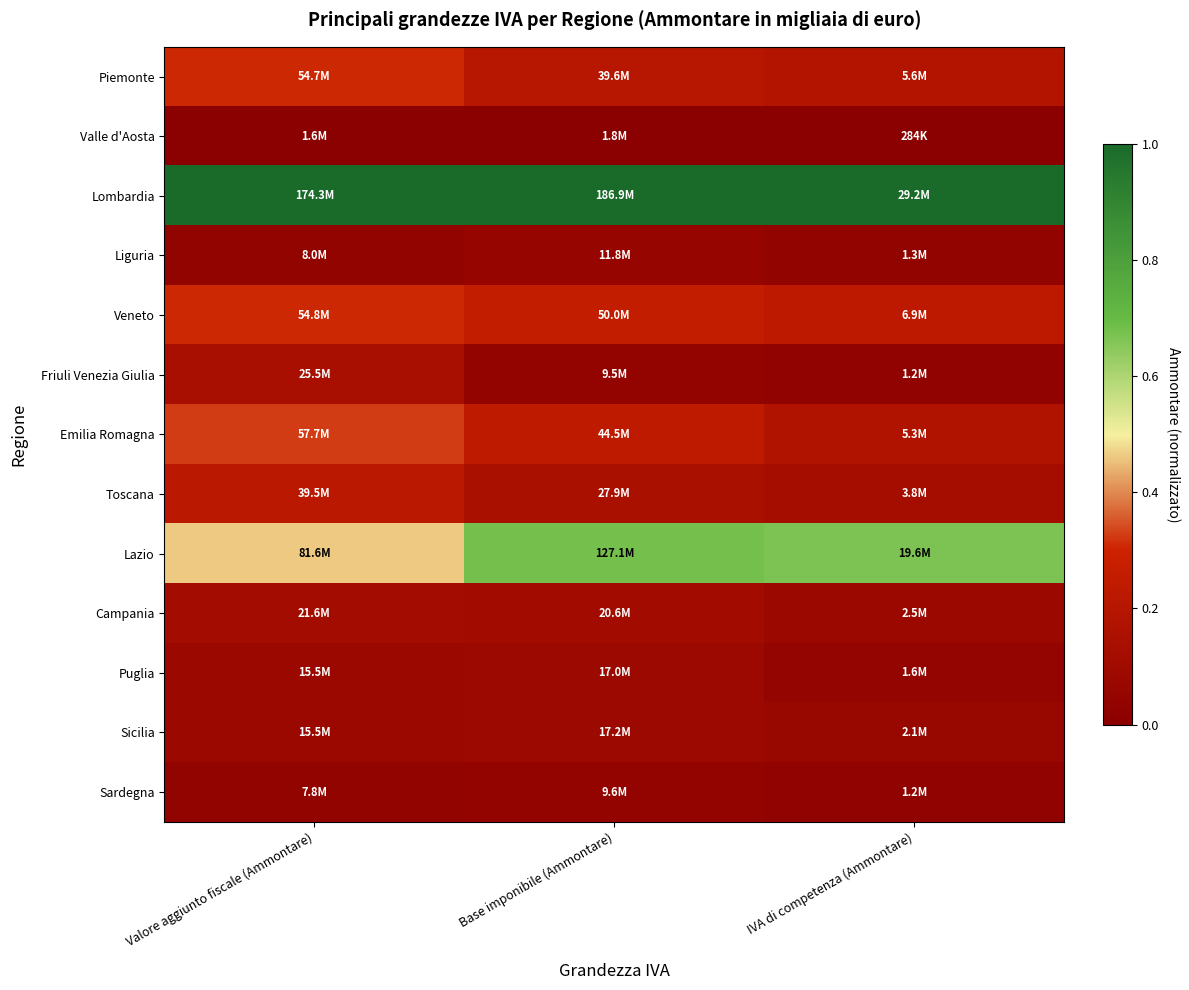

List the series in order of their peak value, highest first.

Lombardia, Lazio, Emilia Romagna, Veneto, Piemonte, Toscana, Friuli Venezia Giulia, Campania, Sicilia, Puglia, Liguria, Sardegna, Valle d'Aosta